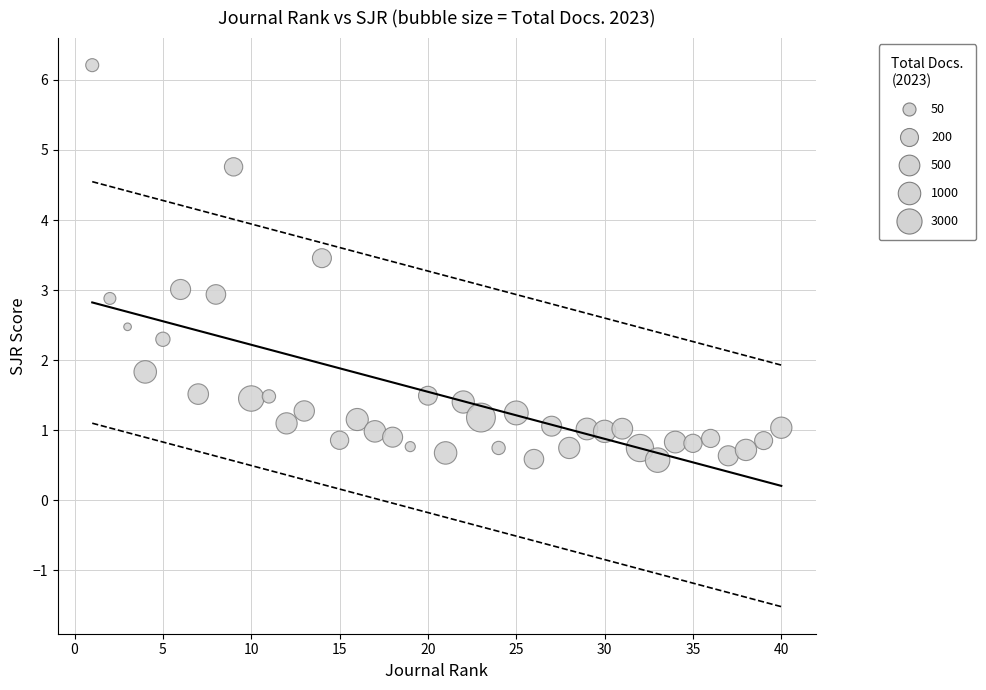

What is the range of X values (max minus min)?

39.0